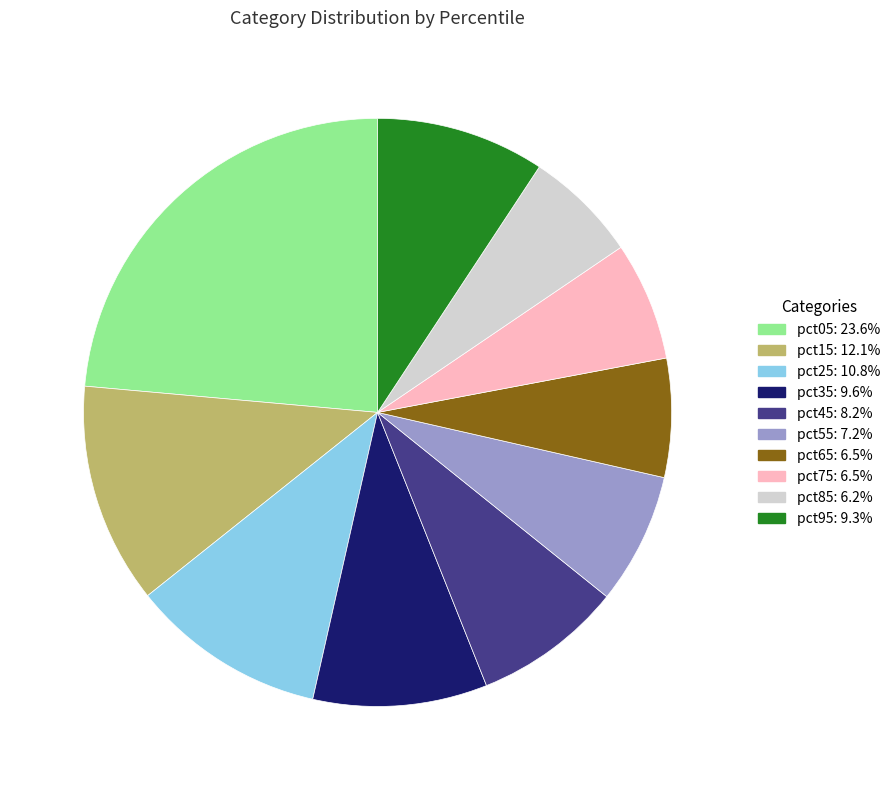

Is the sum of pct55 and pct75 greater than half?

No